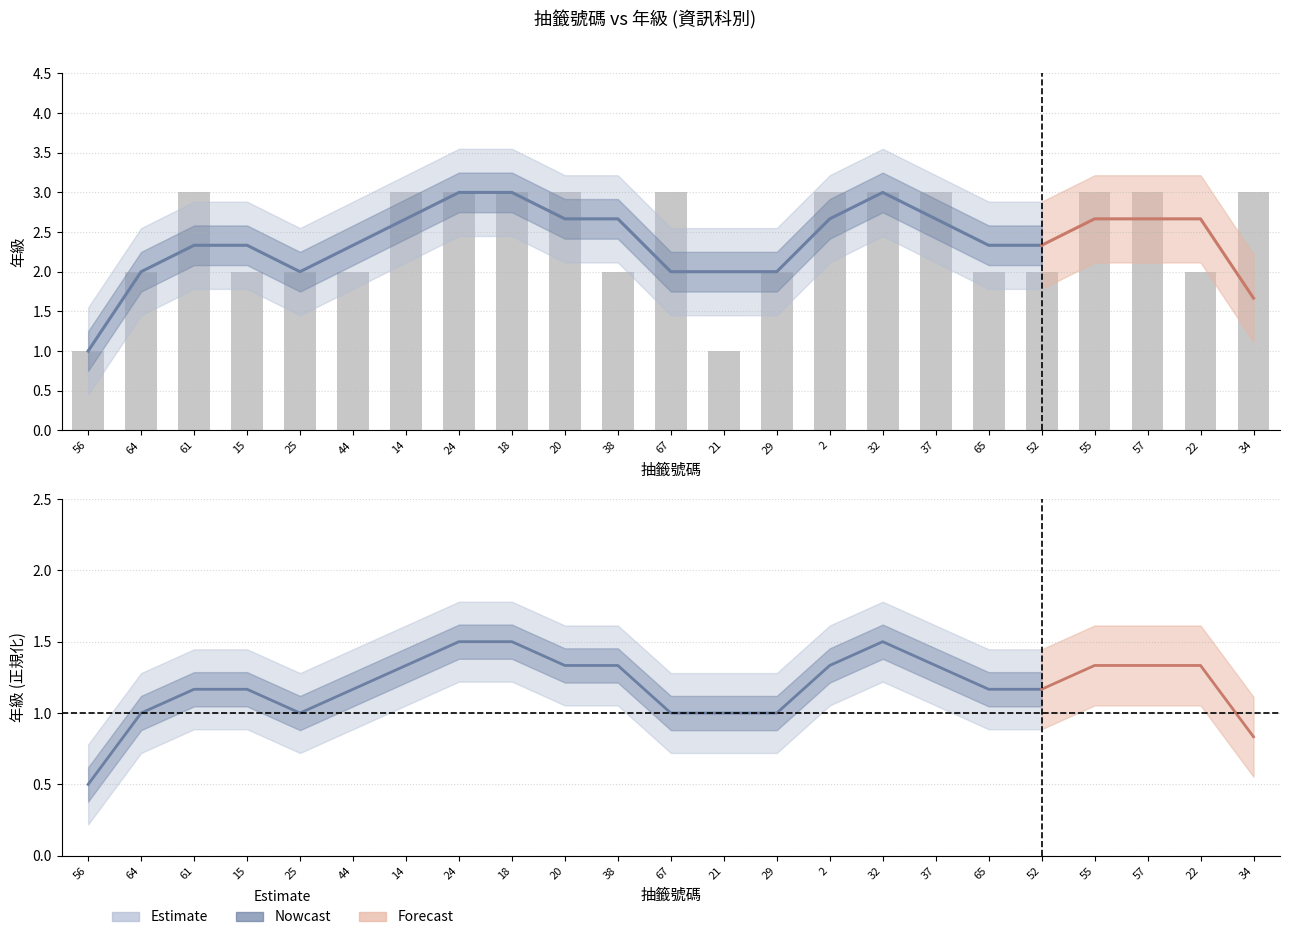

Which category has the lowest value across all series?

56